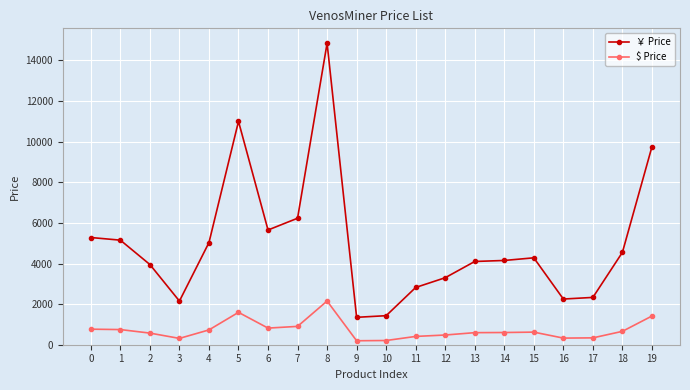

True or false: $ Price and ￥ Price cross at least once.

False